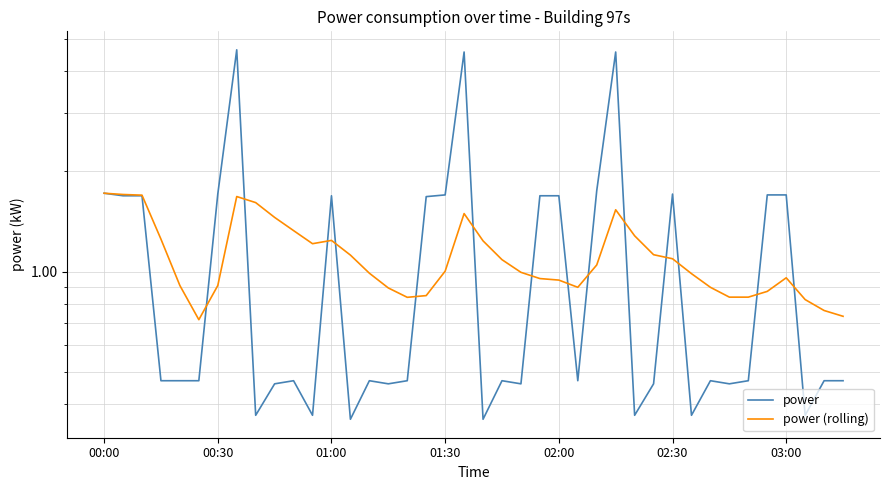

List the series in order of their peak value, highest first.

power, power (rolling)